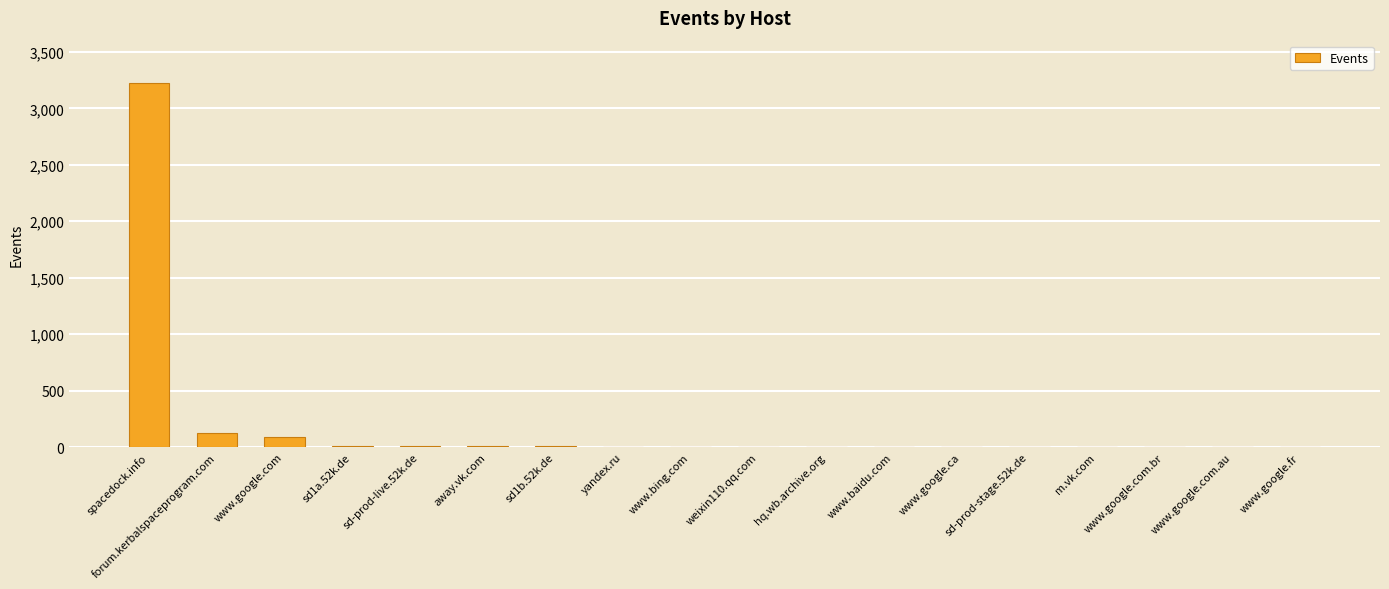

Which label corresponds to the largest value in the chart?

spacedock.info